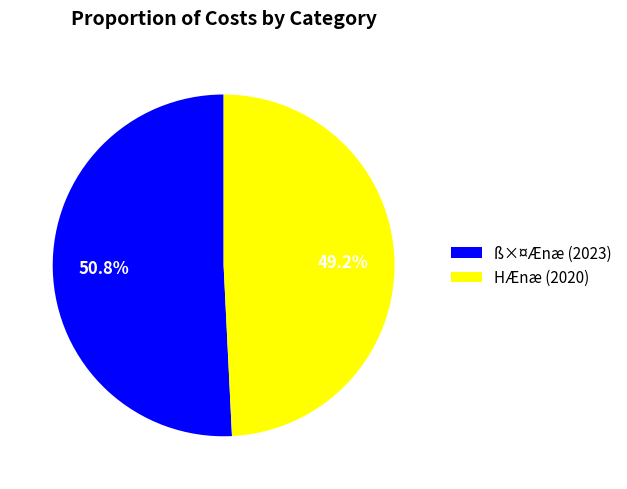

Which category accounts for the majority?

ß×¤Ænæ (2023)